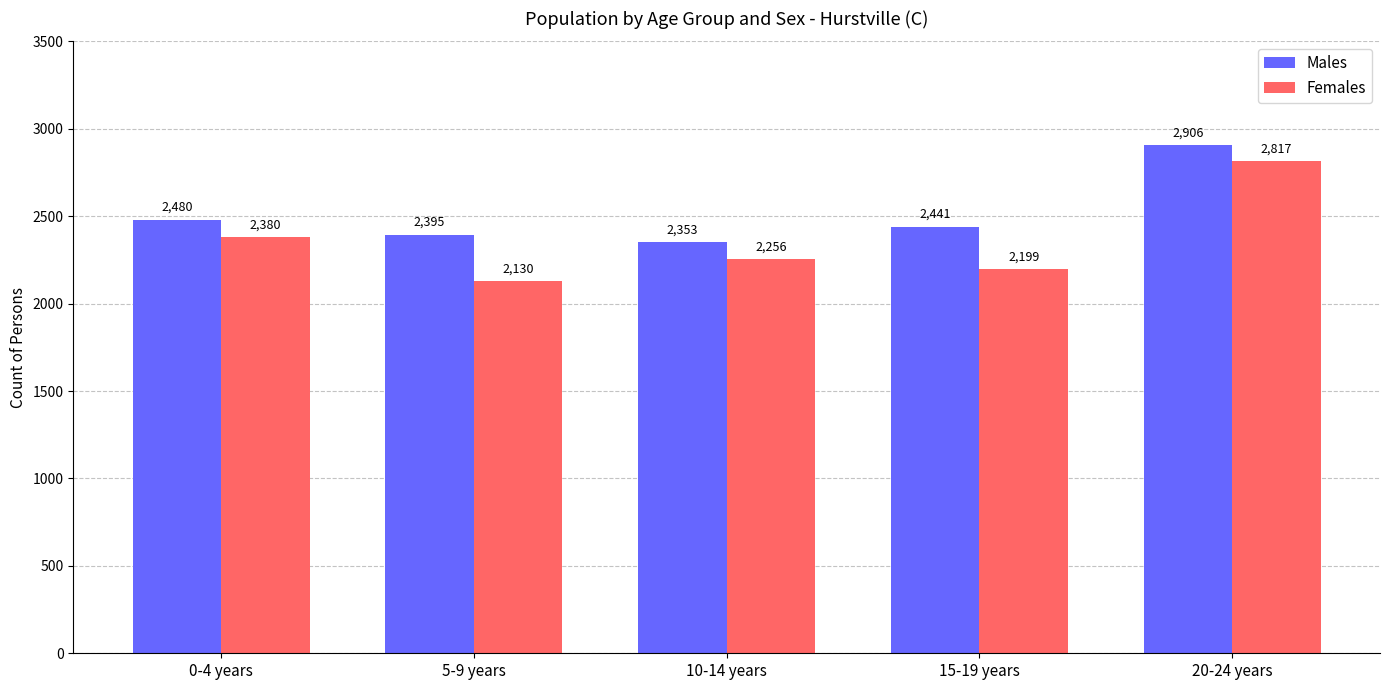

What is the sum of the Females values at 5-9 years and 0-4 years?

4510